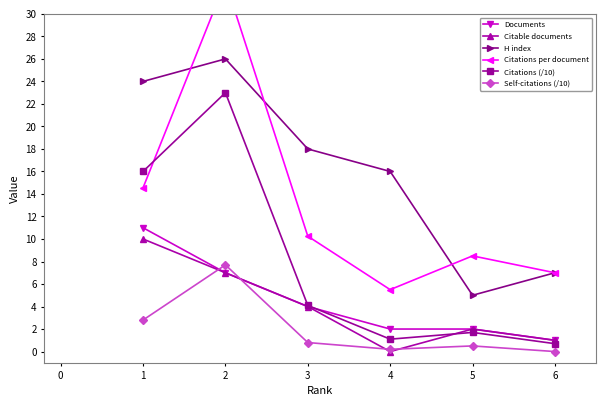

What is the sum of all Citations per document values?

78.7